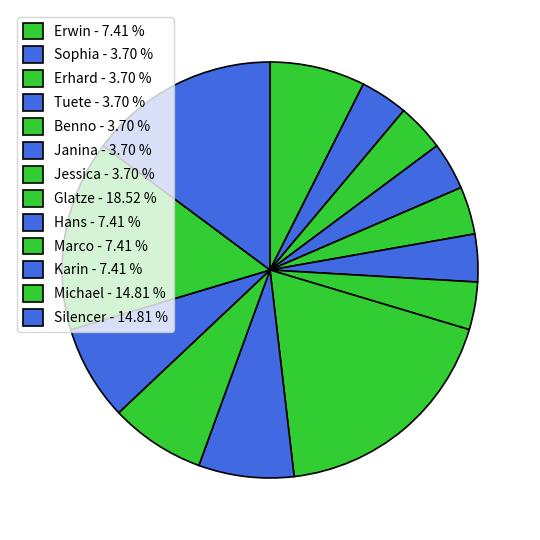

How many segments does this pie chart have?

13